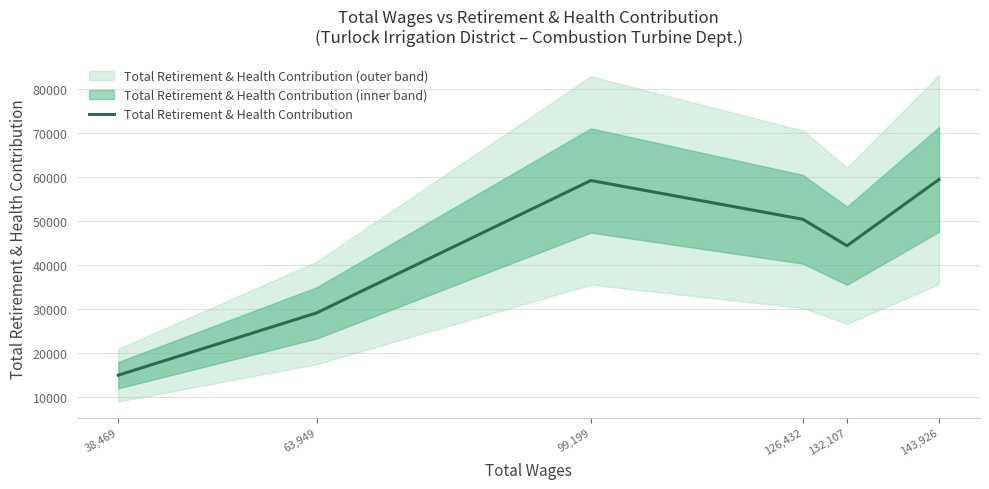

Approximately how many times larger is the value at 132,107 compared to 143,926?

0.7